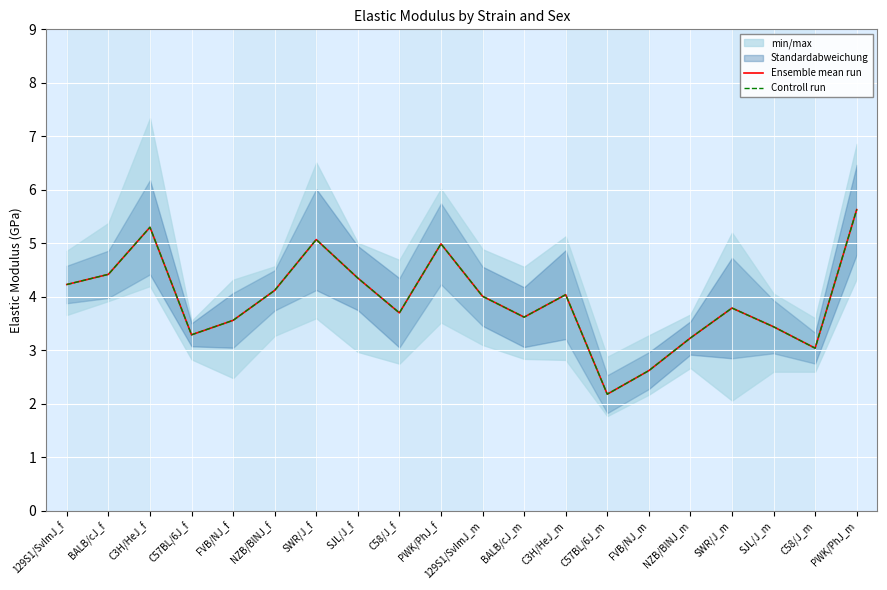

Reading left to right, list all the values displayed in this chart.

Ensemble mean run: 129S1/SvImJ_f=4.2	BALB/cJ_f=4.4	C3H/HeJ_f=5.3	C57BL/6J_f=3.3	FVB/NJ_f=3.6	NZB/BlNJ_f=4.1	SWR/J_f=5.1	SJL/J_f=4.3	C58/J_f=3.7	PWK/PhJ_f=5.0	129S1/SvImJ_m=4.0	BALB/cJ_m=3.6	C3H/HeJ_m=4.0	C57BL/6J_m=2.2	FVB/NJ_m=2.6	NZB/BlNJ_m=3.2	SWR/J_m=3.8	SJL/J_m=3.4	C58/J_m=3.0	PWK/PhJ_m=5.6
Controll run: 129S1/SvImJ_f=4.2	BALB/cJ_f=4.4	C3H/HeJ_f=5.3	C57BL/6J_f=3.3	FVB/NJ_f=3.6	NZB/BlNJ_f=4.1	SWR/J_f=5.1	SJL/J_f=4.3	C58/J_f=3.7	PWK/PhJ_f=5.0	129S1/SvImJ_m=4.0	BALB/cJ_m=3.6	C3H/HeJ_m=4.0	C57BL/6J_m=2.2	FVB/NJ_m=2.6	NZB/BlNJ_m=3.2	SWR/J_m=3.8	SJL/J_m=3.4	C58/J_m=3.0	PWK/PhJ_m=5.6